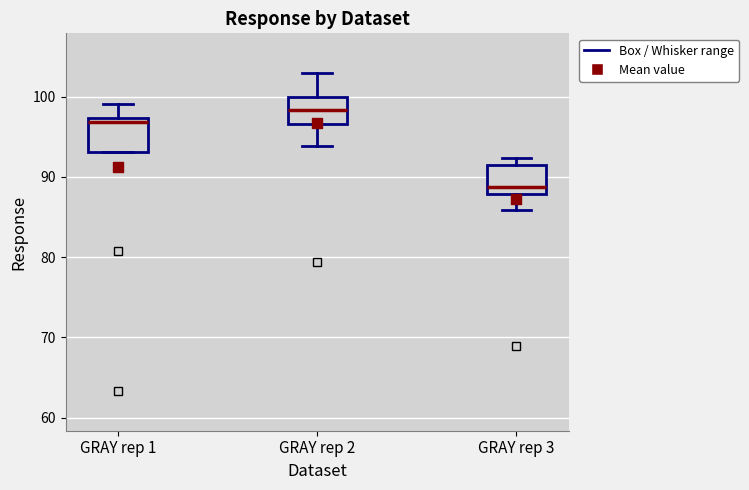

Which box has the lowest median line?

GRAY rep 3